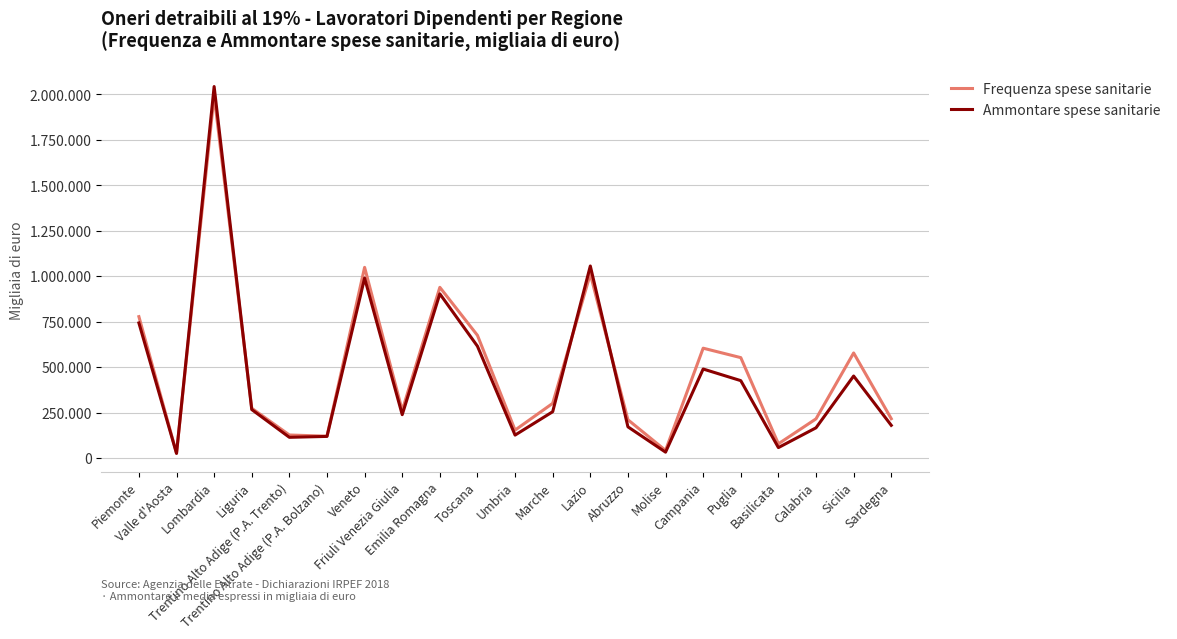

How many times do Ammontare spese sanitarie and Frequenza spese sanitarie cross each other?

4